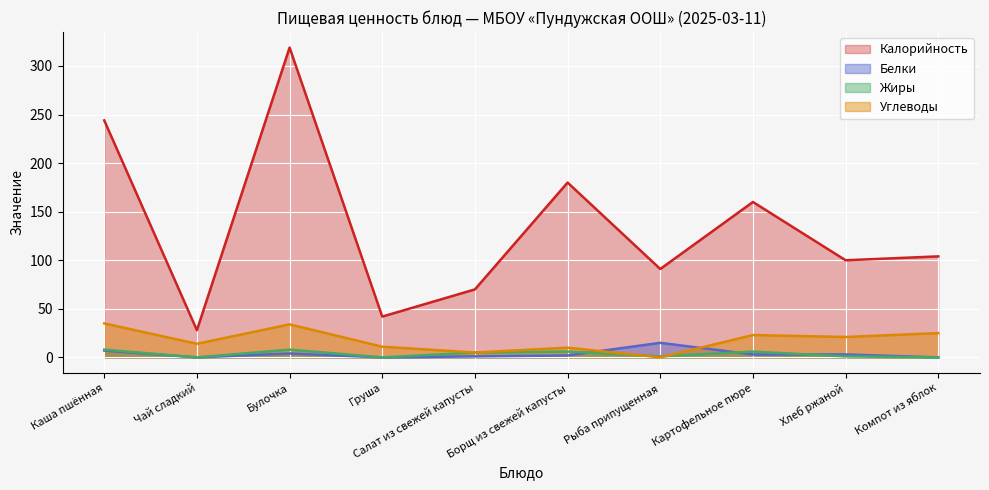

At how many categories does at least one series exceed 283?

1